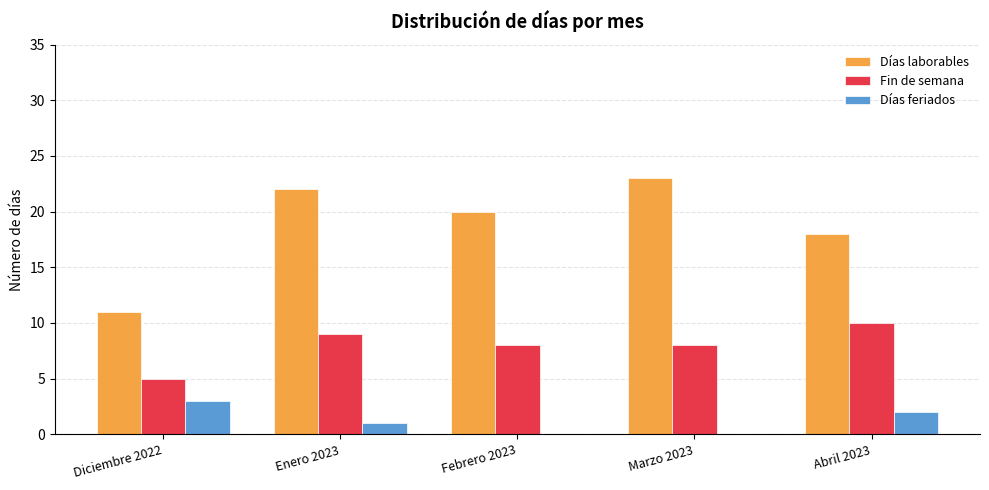

What is the approximate value of Días feriados at Diciembre 2022?

3